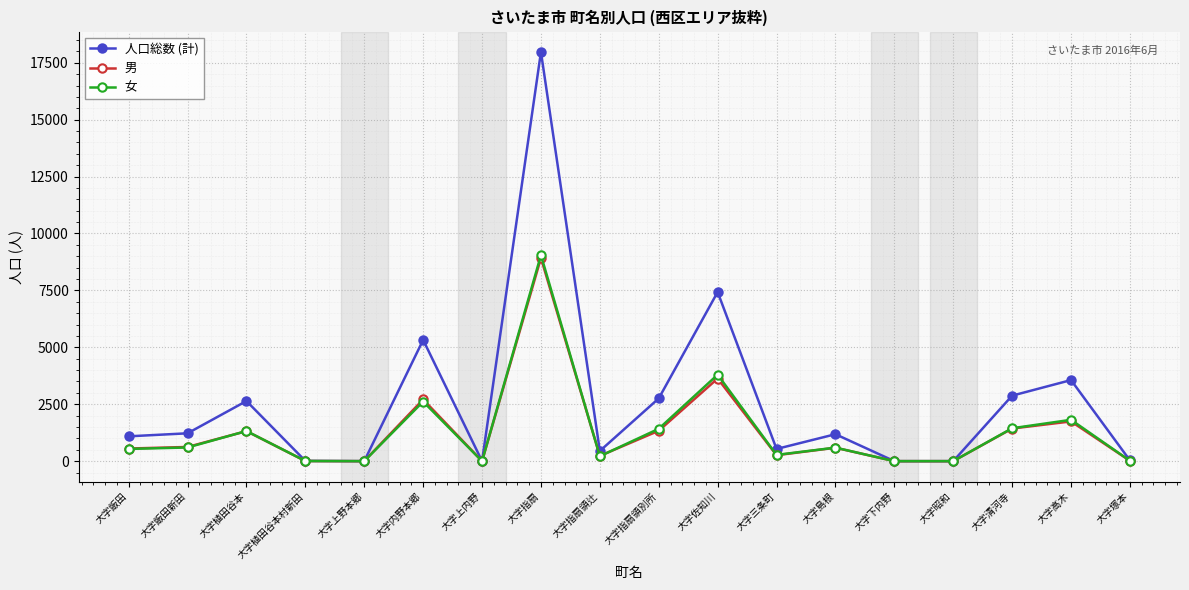

At which label does 男 first exceed 589?

大字飯田新田